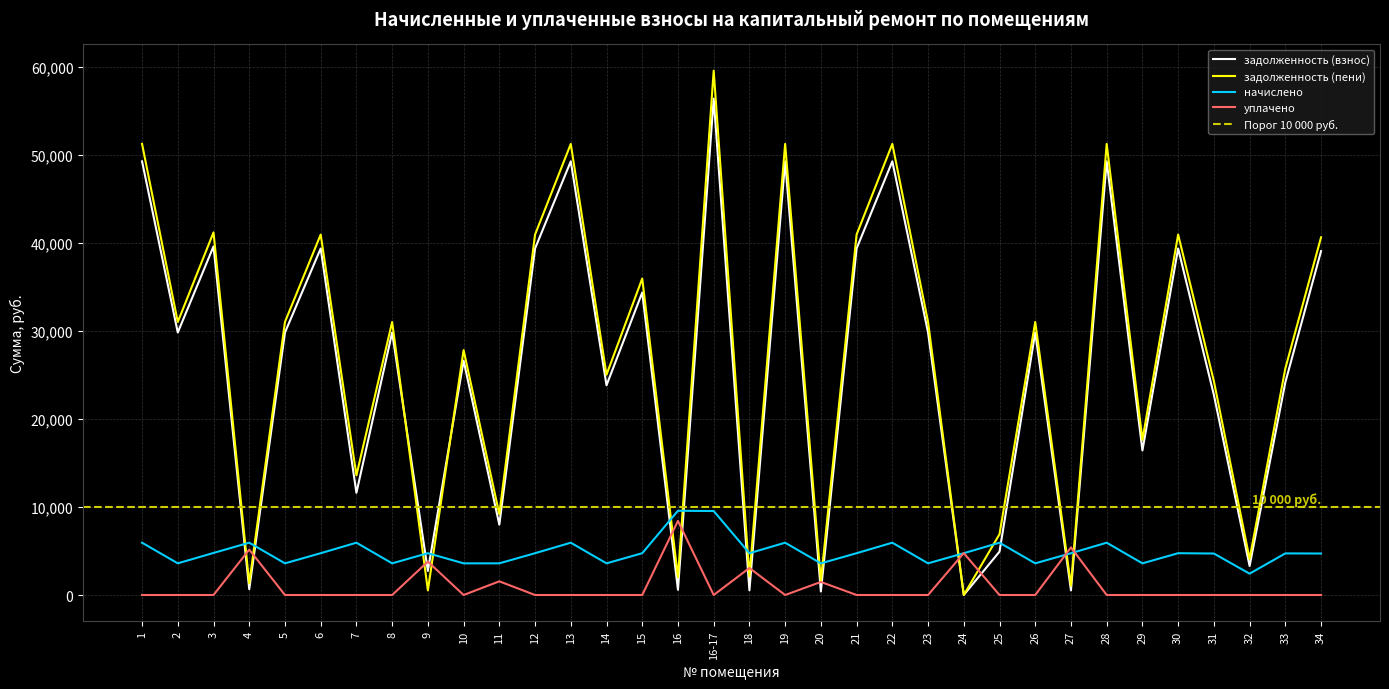

Reading left to right, extract all data points from this chart.

задолженность (взнос): 1=49302.2	2=29844.0	3=39632.9	4=660.8	5=29844.0	6=39394.1	7=11618.0	8=29844.0	9=2738.6	10=26644.0	11=7995.2	12=39389.2	13=49302.2	14=23844.0	15=34394.1	16=594.1	16-17=56429.2	18=528.0	19=49302.2	20=397.1	21=39394.1	22=49302.2	23=29844.0	24=7.1	25=4931.1	26=29844.0	27=528.0	28=49302.2	29=16436.0	30=39394.1	31=22748.8	32=3295.4	33=24174.7	34=39095.8
задолженность (пени): 1=51284.6	2=31044.0	3=41226.5	4=1321.6	5=31044.0	6=40978.1	7=13600.4	8=31044.0	9=528.0	10=27844.0	11=9195.2	12=40973.2	13=51284.6	14=25044.0	15=35978.1	16=2015.1	16-17=59611.6	18=2112.0	19=51284.6	20=1597.1	21=40978.1	22=51284.6	23=31044.0	24=0.0	25=6913.5	26=31044.0	27=1056.0	28=51284.6	29=17636.0	30=40978.1	31=24320.8	32=4104.2	33=25751.5	34=40667.8
начислено: 1=5947.2	2=3600.0	3=4780.8	4=5947.2	5=3600.0	6=4752.0	7=5947.2	8=3600.0	9=4752.0	10=3600.0	11=3600.0	12=4752.0	13=5947.2	14=3600.0	15=4752.0	16=9576.0	16-17=9547.2	18=4752.0	19=5947.2	20=3600.0	21=4752.0	22=5947.2	23=3600.0	24=4752.0	25=5947.2	26=3600.0	27=4752.0	28=5947.2	29=3600.0	30=4752.0	31=4716.0	32=2426.4	33=4730.4	34=4716.0
уплачено: 1=0.0	2=0.0	3=0.0	4=5162.5	5=0.0	6=0.0	7=0.0	8=0.0	9=3794.6	10=0.0	11=1554.8	12=0.0	13=0.0	14=0.0	15=0.0	16=8425.4	16-17=0.0	18=3069.0	19=0.0	20=1485.0	21=0.0	22=0.0	23=0.0	24=4761.2	25=0.0	26=0.0	27=5412.0	28=0.0	29=0.0	30=0.0	31=0.0	32=0.0	33=0.0	34=0.0